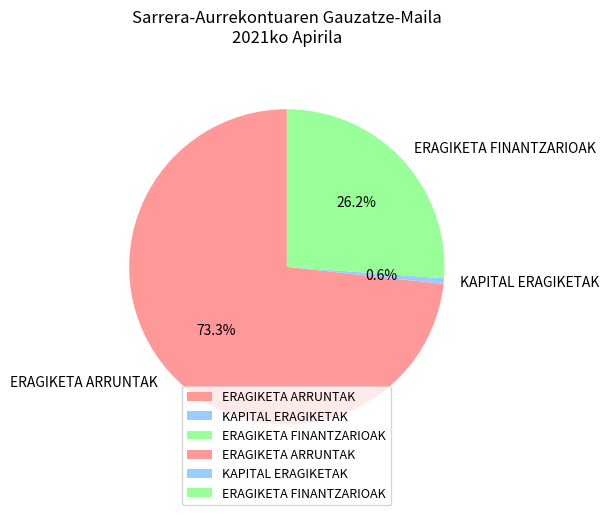

Which category has the smallest portion of the pie?

KAPITAL ERAGIKETAK